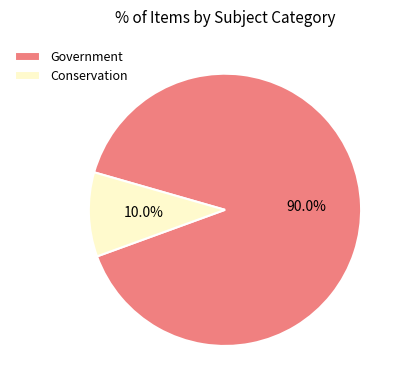

What portion of the pie excludes Government?

10.0%